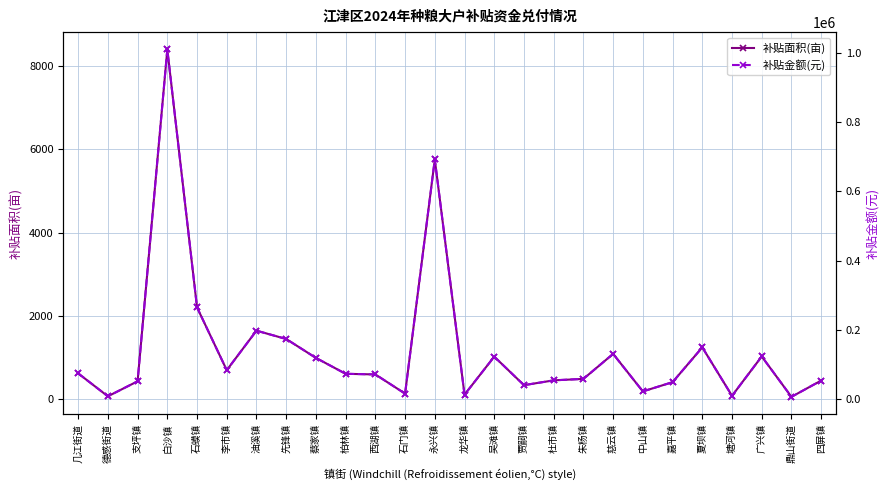

The value of 补贴面积(亩) at 嘉平镇 is 403.0. True or false?

True